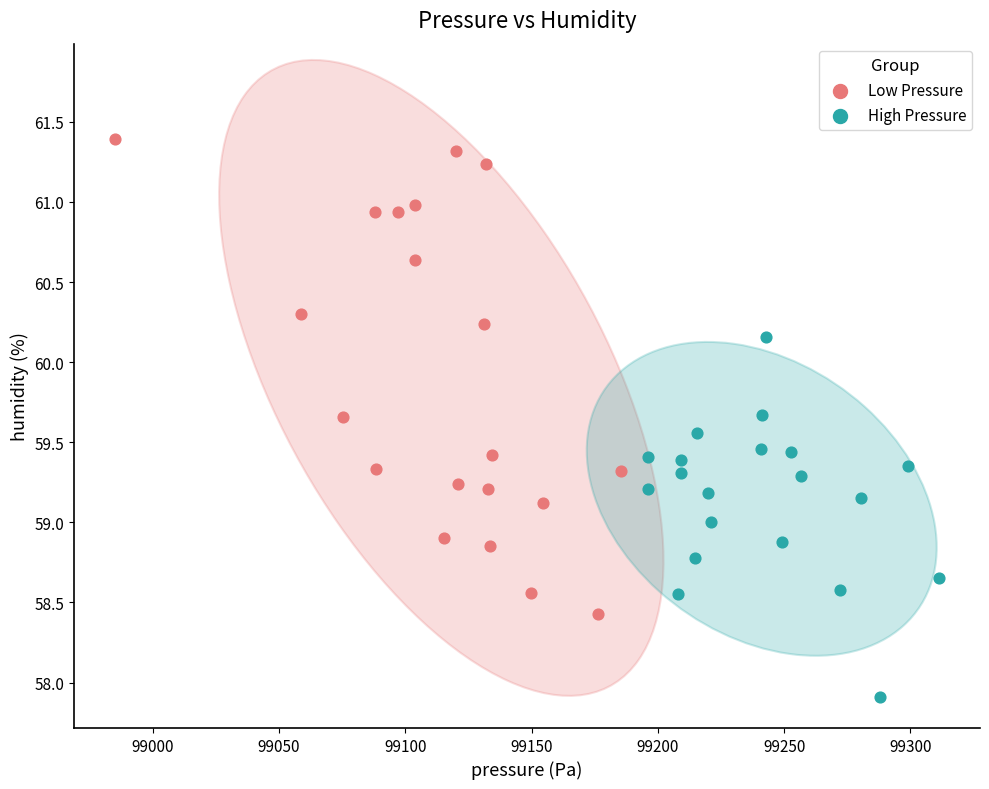

Which series has the widest spread of Y values?

Low Pressure